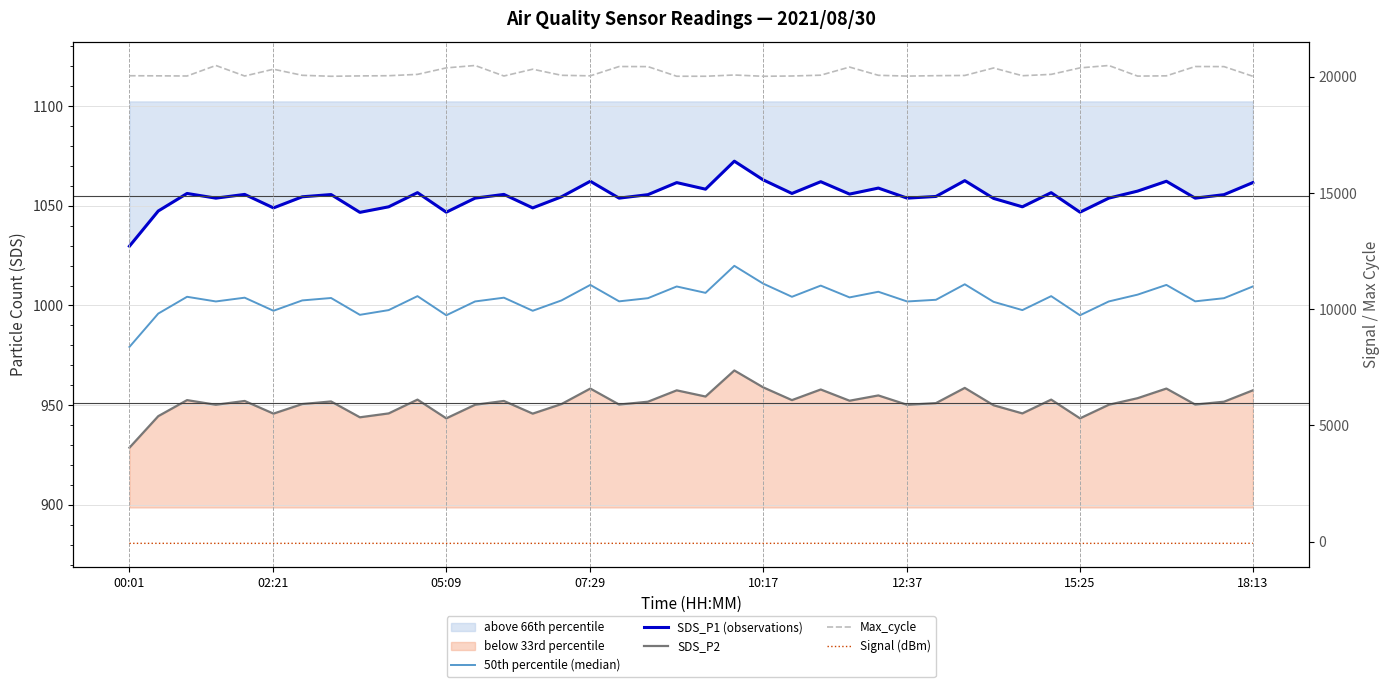

At how many categories does at least one series exceed 6117?

40